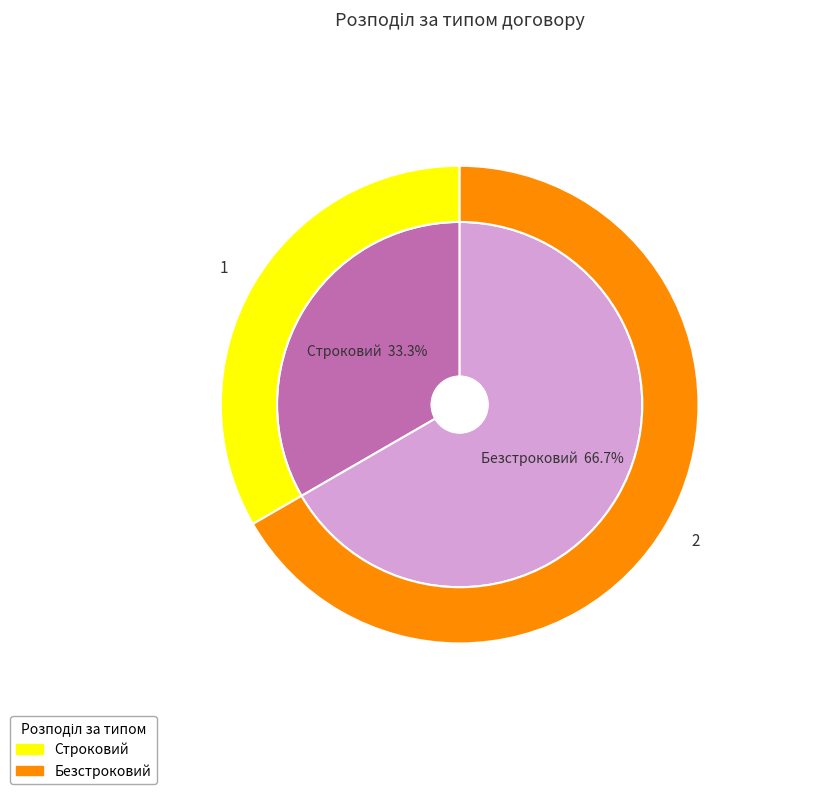

What portion of the pie excludes Безстроковий?

33.3%